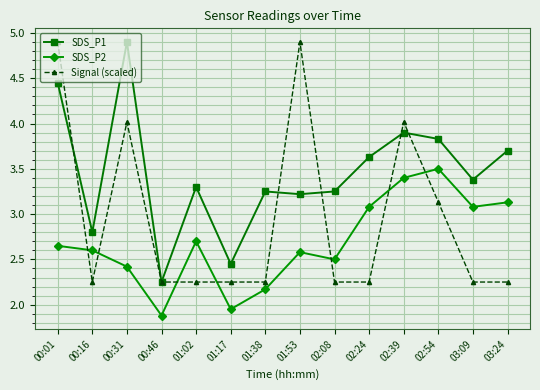

Where is the first local minimum for SDS_P2?

00:46